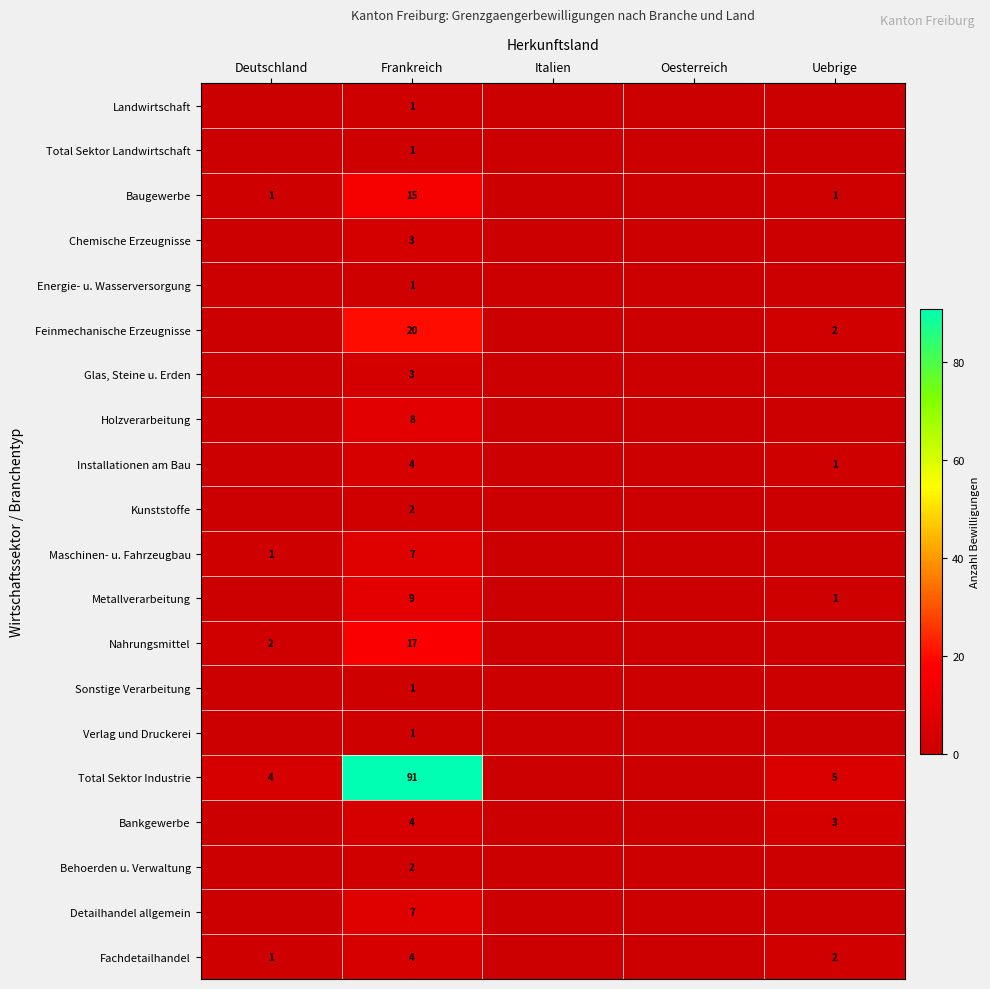

Is it true that Total Sektor Industrie equals 91 at Frankreich?

True